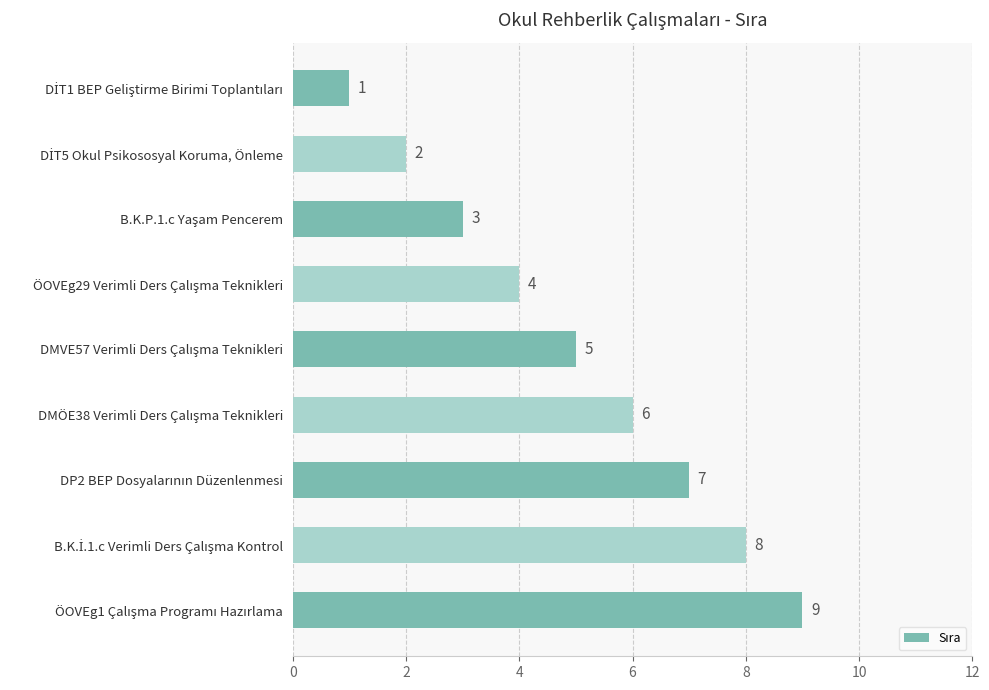

What is the difference between the maximum and minimum values?

8